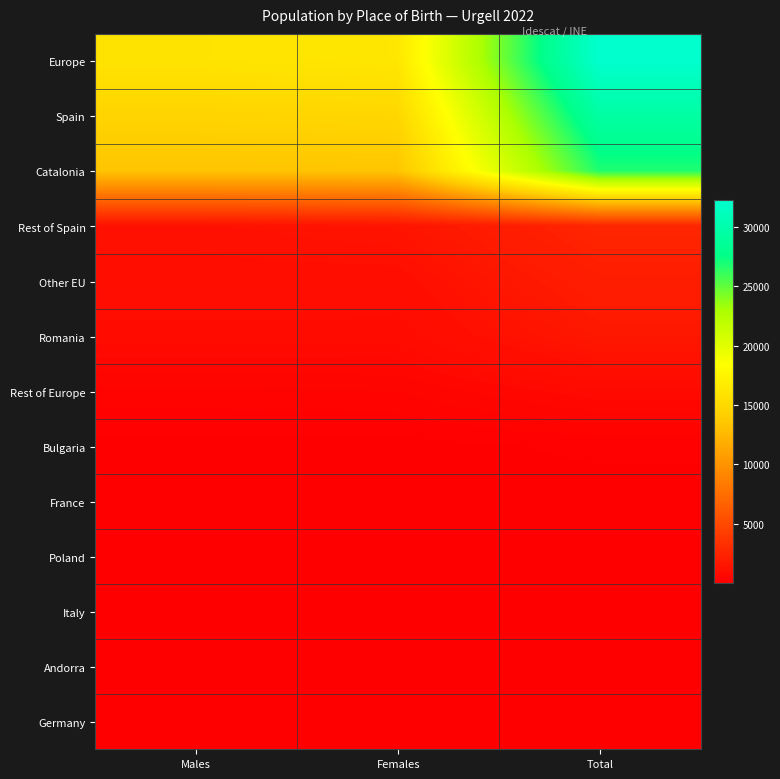

Which has a higher value, Females or Males?

Females